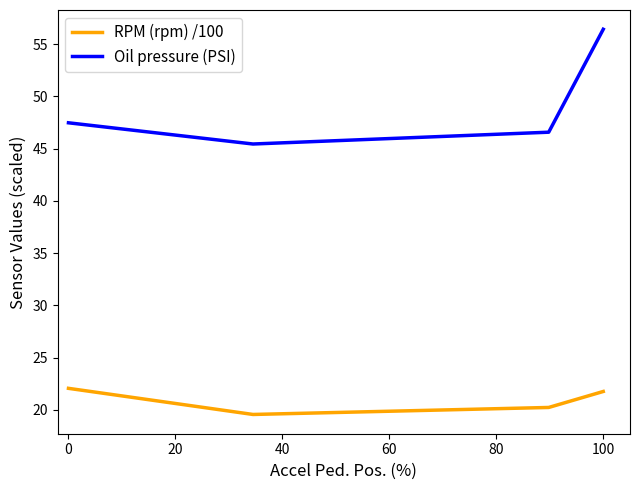

What are all the series names shown in the legend?

RPM (rpm) /100, Oil pressure (PSI)